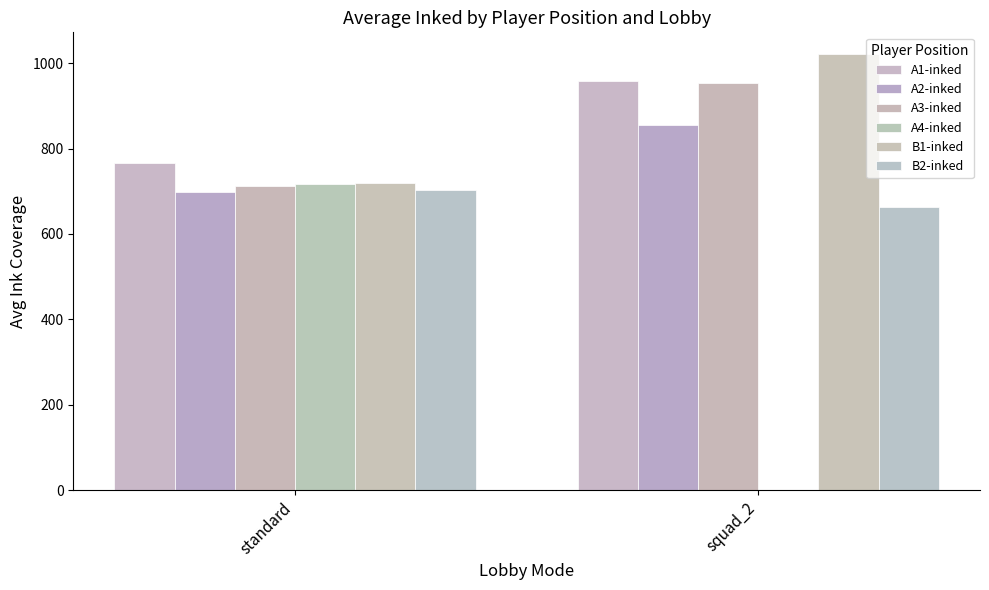

What is the difference between the highest and lowest values at standard?

67.9